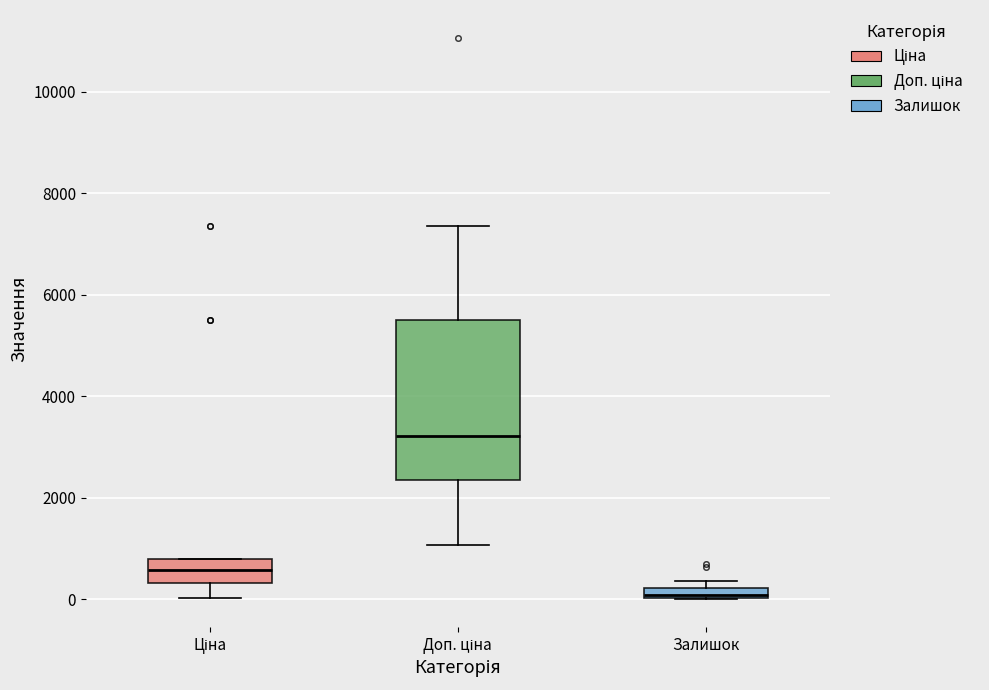

Comparing the boxes themselves (not the whiskers), which one is the tallest?

Доп. ціна